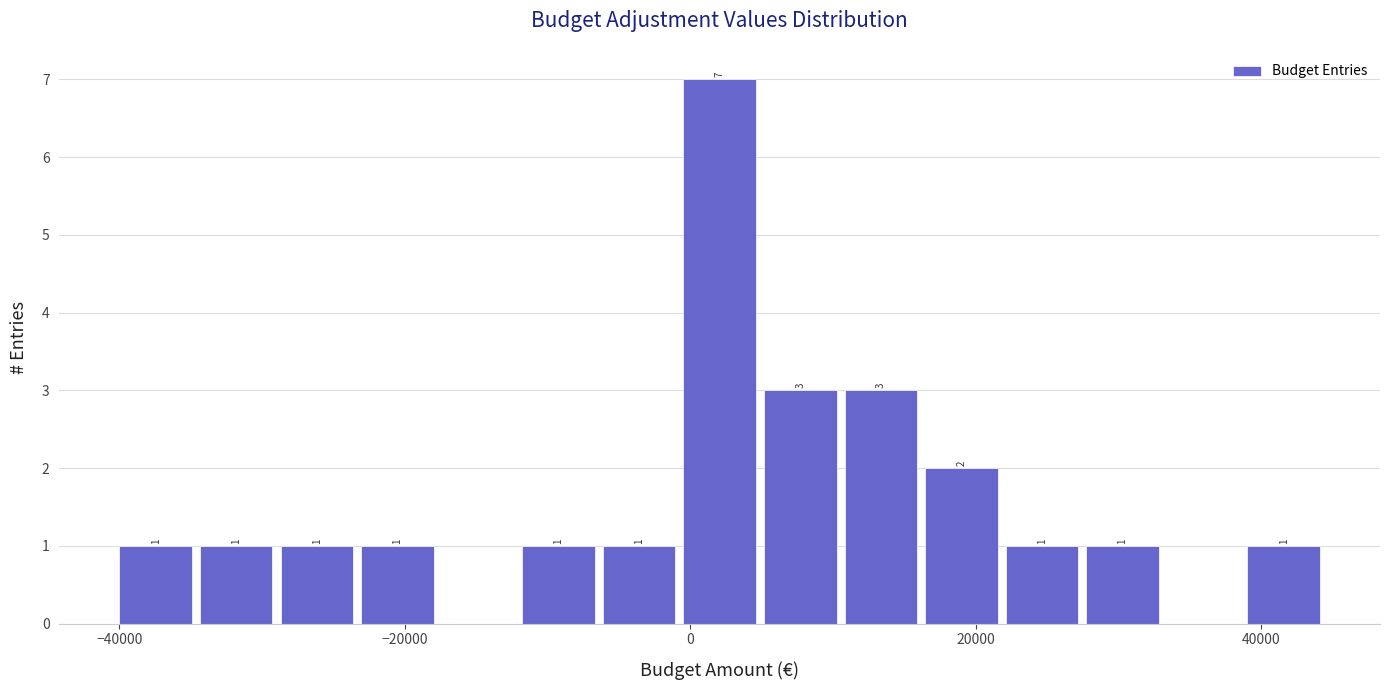

Read against the x-axis, roughly where is the centre of the tallest bar?

2000